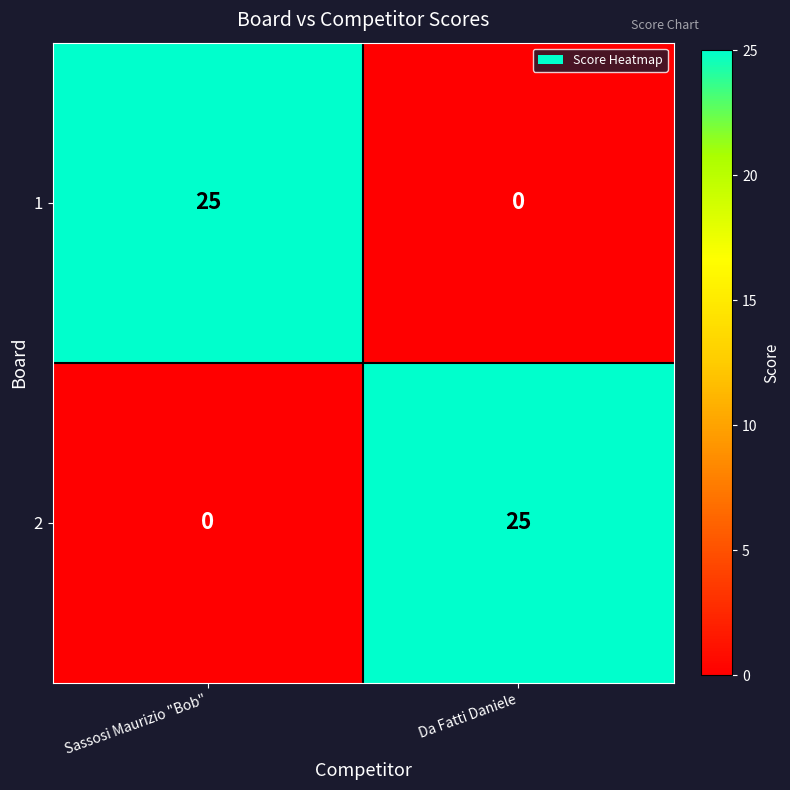

Which category has the highest value in the 2 series?

Da Fatti Daniele